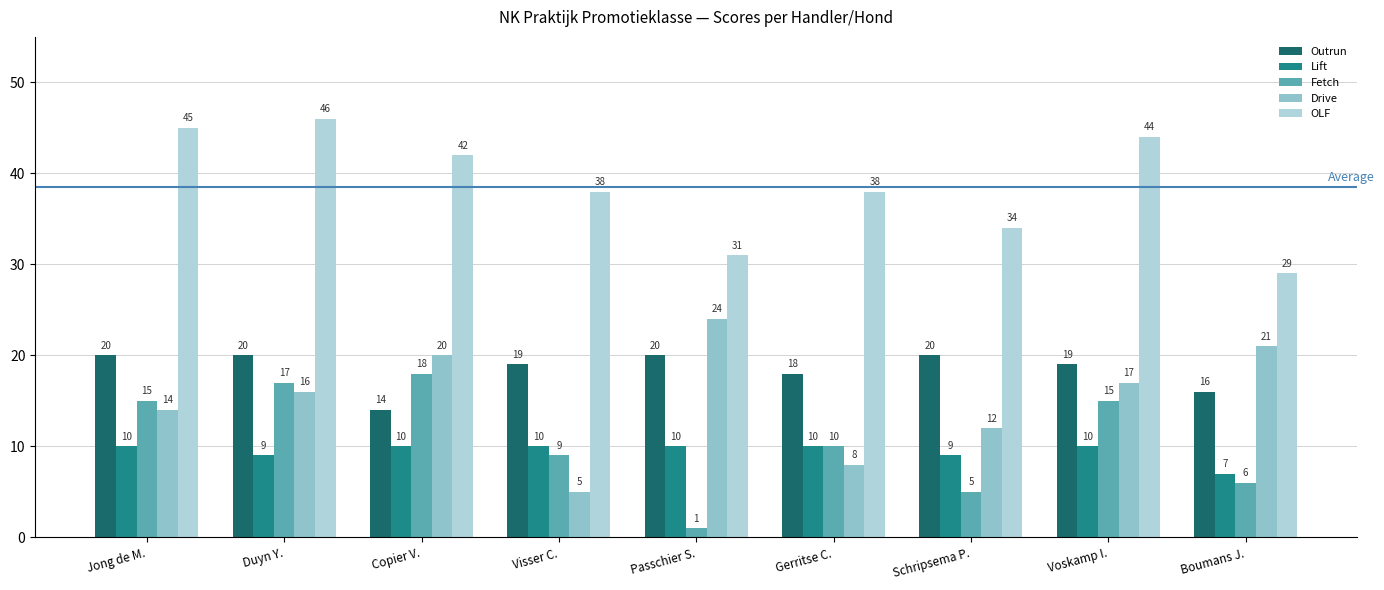

What is the sum of the Lift values at Boumans J. and Voskamp I.?

17